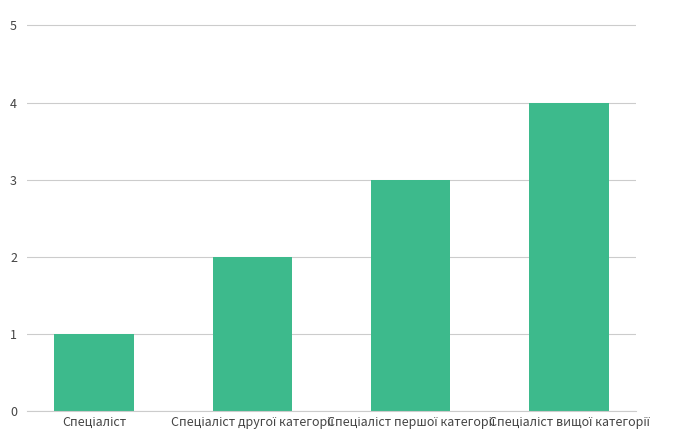

What is the difference between the maximum and minimum values?

3